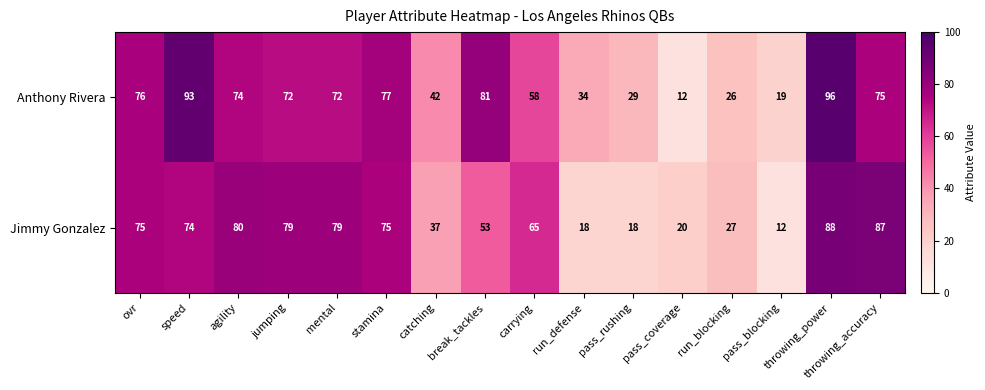

Rank the series at carrying from lowest to highest value.

Anthony Rivera, Jimmy Gonzalez